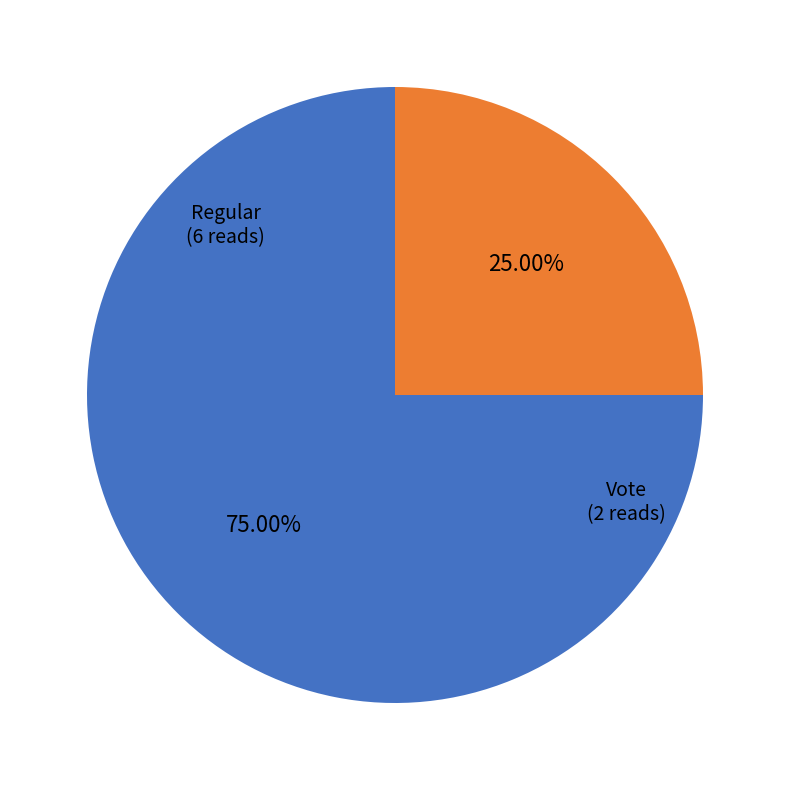

Is there any slice that represents more than half of the pie?

Yes